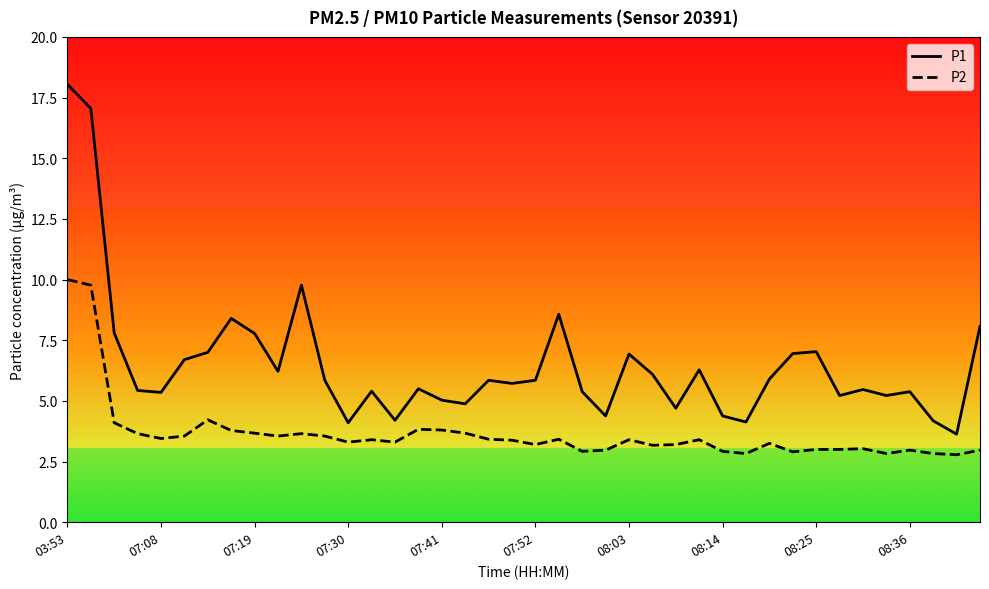

How many lines are shown in the chart?

2